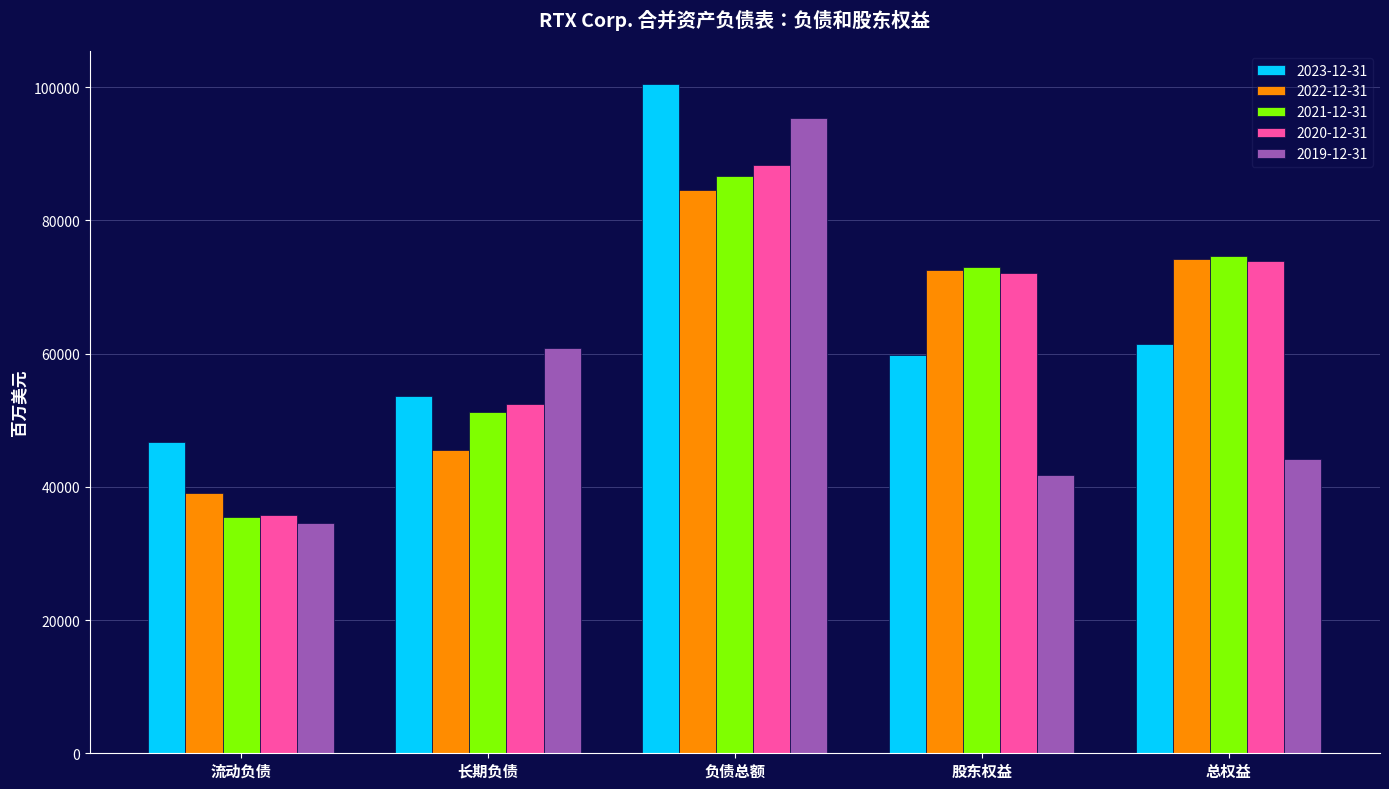

What is the total value across all series at 长期负债?

263680